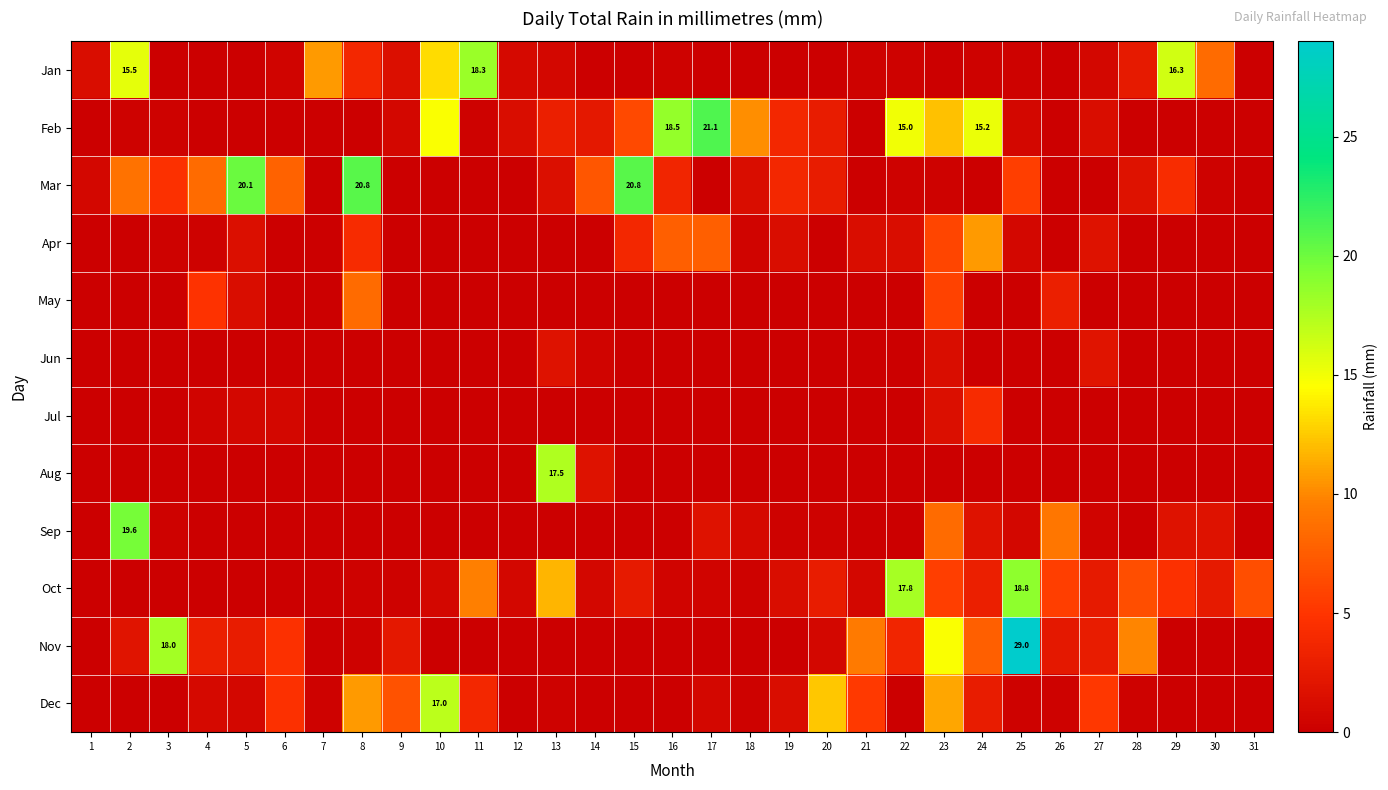

How many values in May are above zero?

5